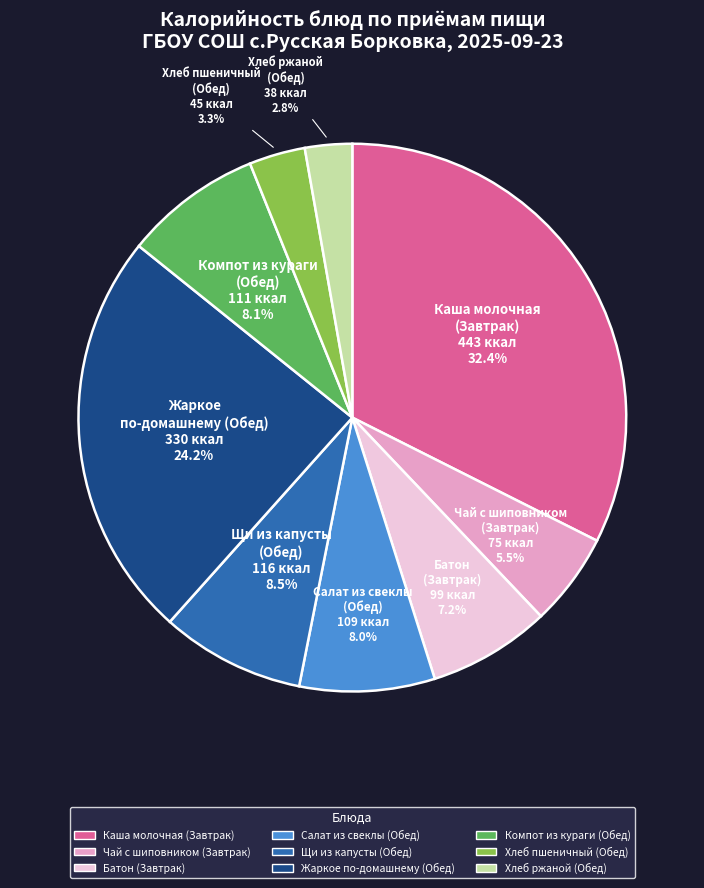

What is the total percentage of Чай с шиповником (Завтрак) and Каша молочная (Завтрак)?

37.9%